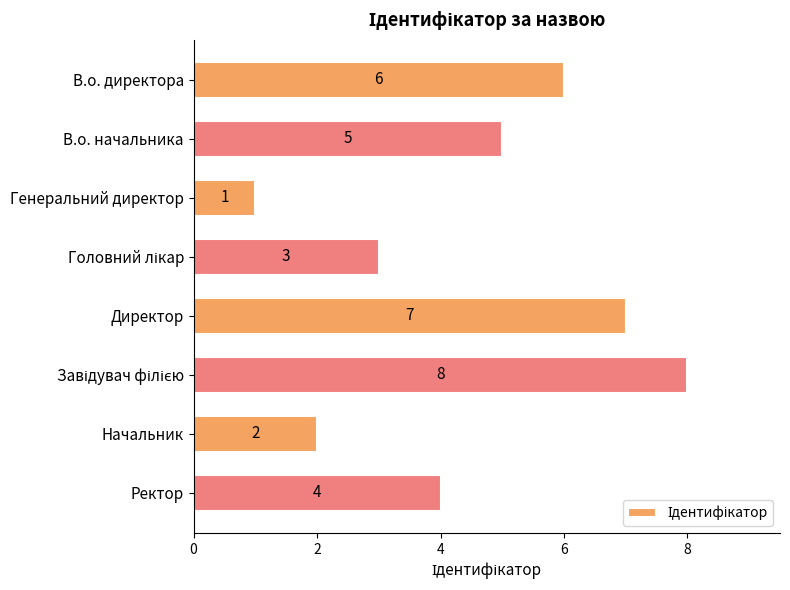

The chart shows a value of 6 at В.о. директора. True or false?

True